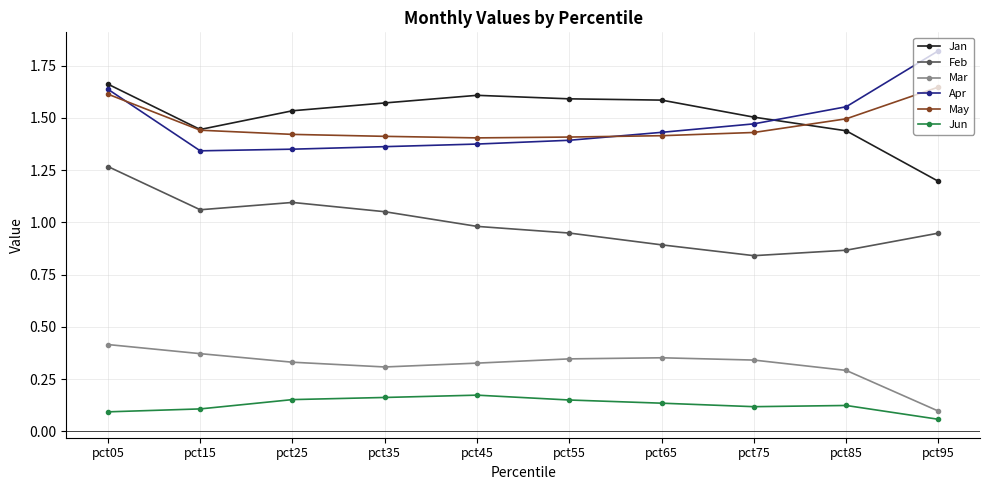

Is it true that Mar equals 0.3 at pct55?

True